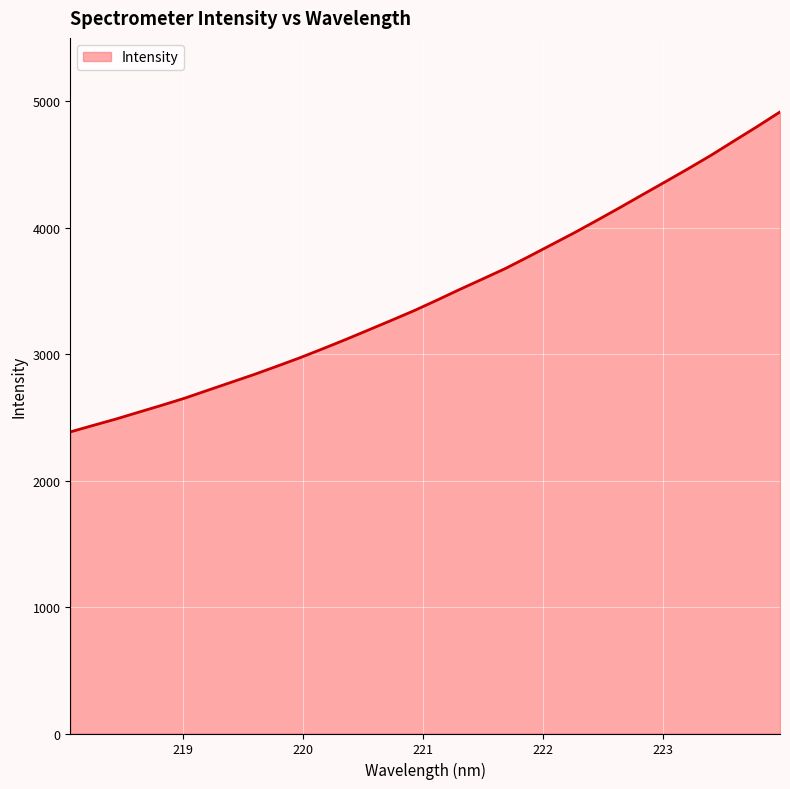

What is the smallest value displayed?

2384.6